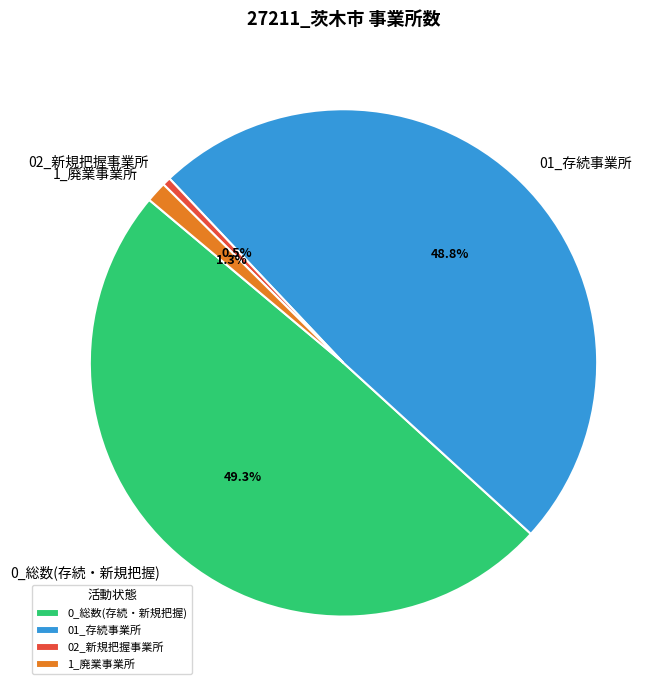

What portion of the pie excludes 01_存続事業所?

51.2%